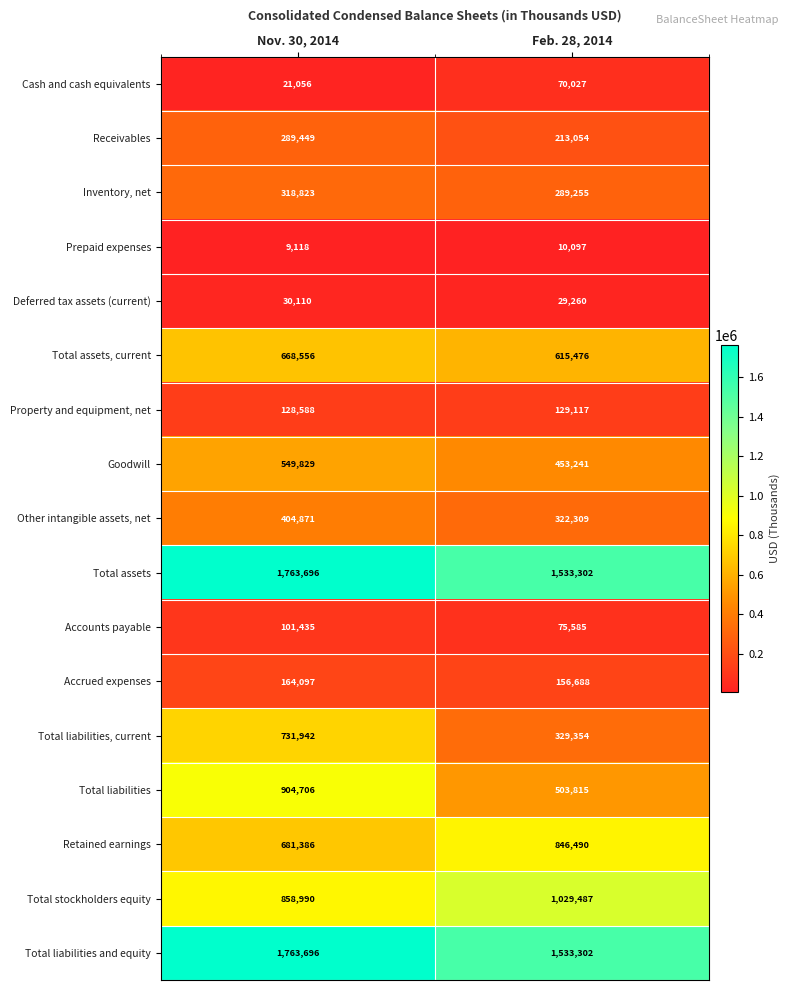

What is the average value of the Total assets series?

1648499